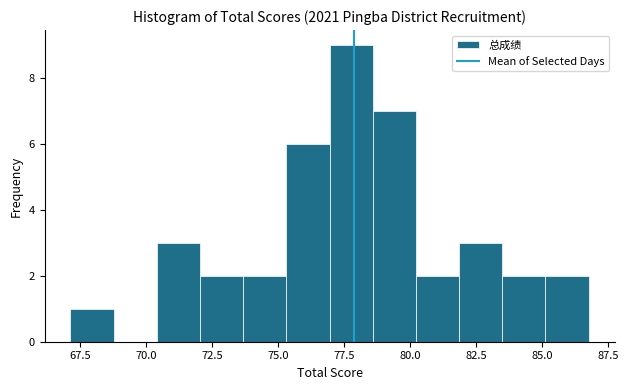

Read against the x-axis, roughly where is the centre of the tallest bar?

78.0